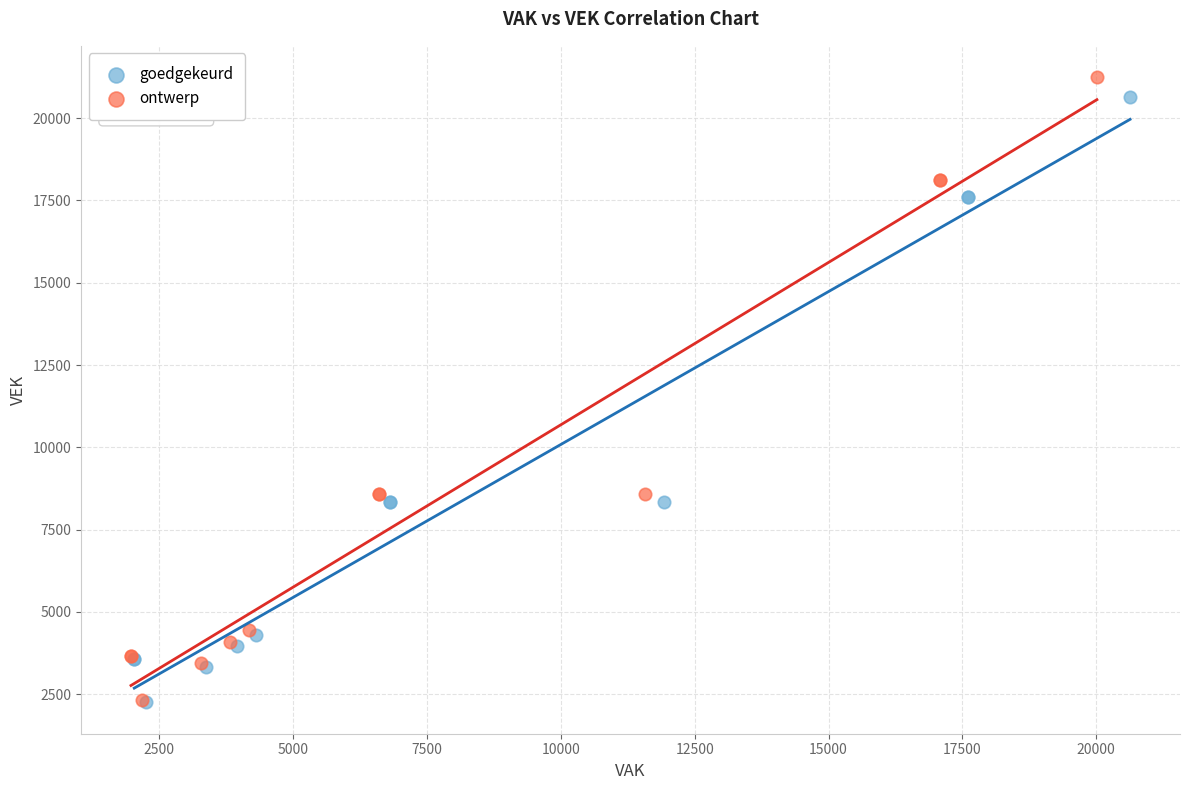

Which series has the widest spread of Y values?

ontwerp